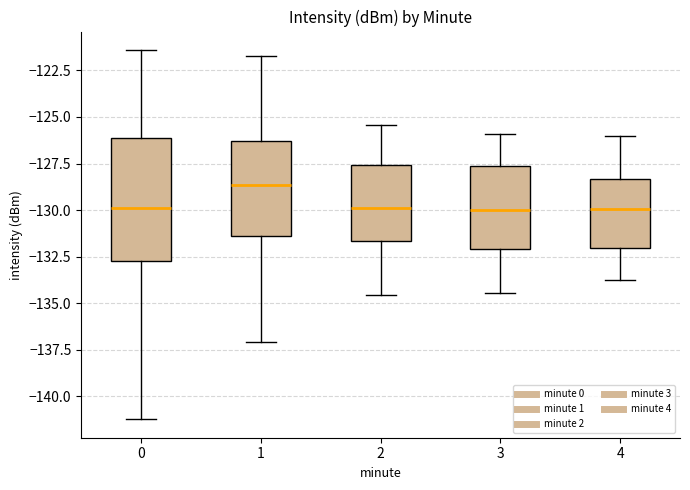

Reading left to right, transcribe this box plot: for each box, give where its median line is, the range the box spans, and where its two whiskers end, as read against the y-axis. The values are not printed on the chart, so give them approximately, as read against the axis.

0: median -130.0, box -132.5 to -126.0, whiskers -141.0 to -121.5
1: median -128.5, box -131.5 to -126.5, whiskers -137.0 to -121.5
2: median -130.0, box -131.5 to -127.5, whiskers -134.5 to -125.5
3: median -130.0, box -132.0 to -127.5, whiskers -134.5 to -126.0
4: median -130.0, box -132.0 to -128.5, whiskers -134.0 to -126.0